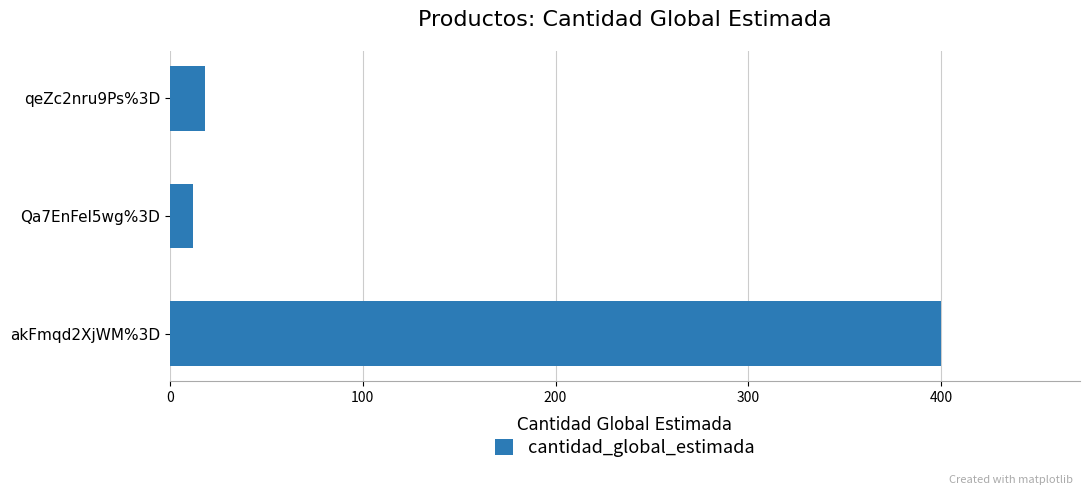

Is it true that the value at akFmqd2XjWM%3D is 400?

True